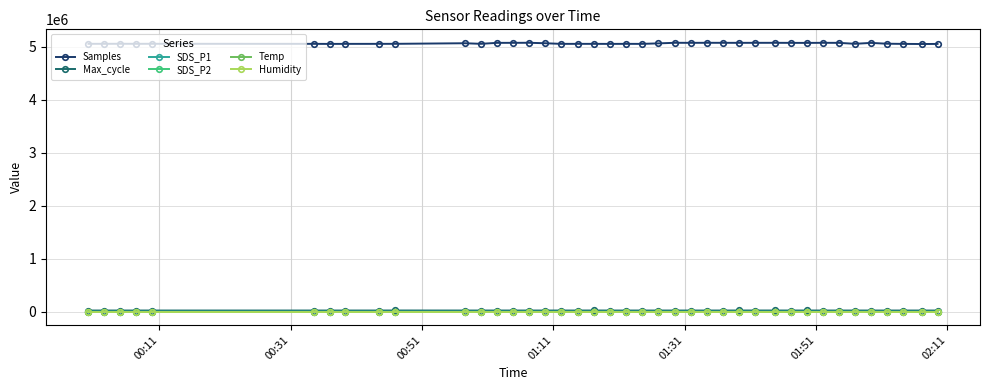

True or false: Max_cycle has more than 0 points higher than both neighbors.

True